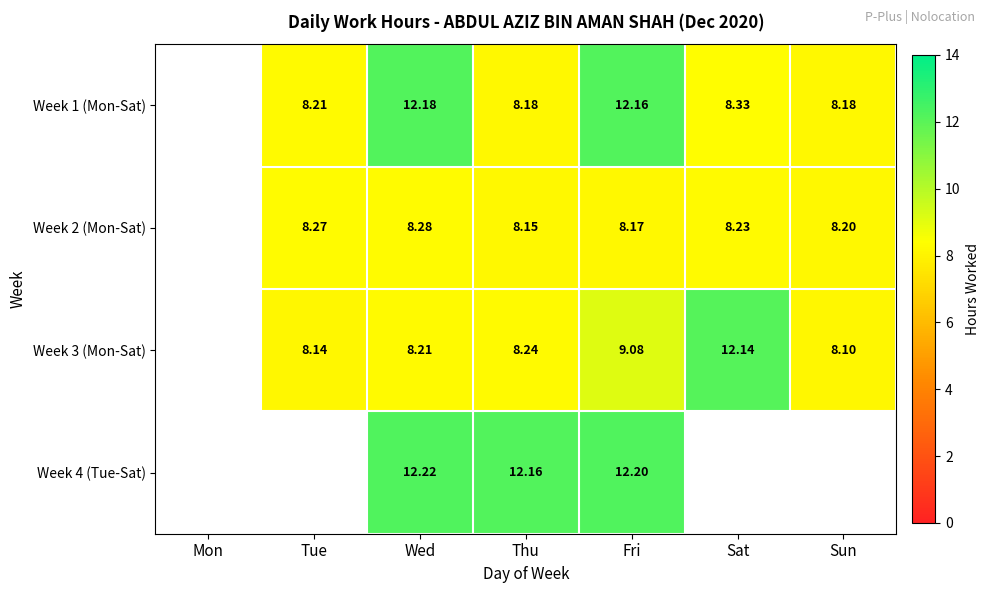

The value of Week 3 (Mon-Sat) at Thu is 8.2. True or false?

True